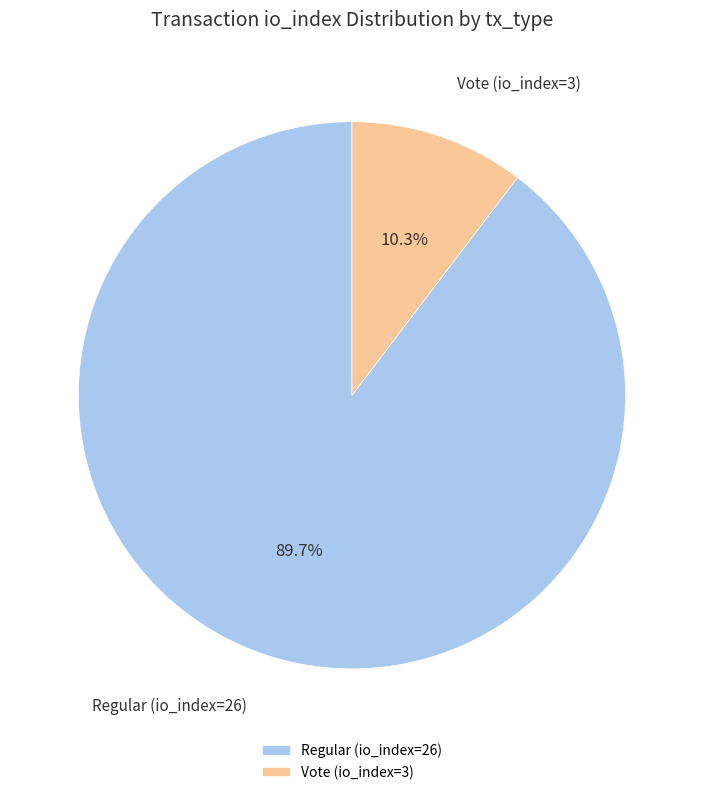

What is the smallest slice in the pie chart?

Vote (io_index=3)